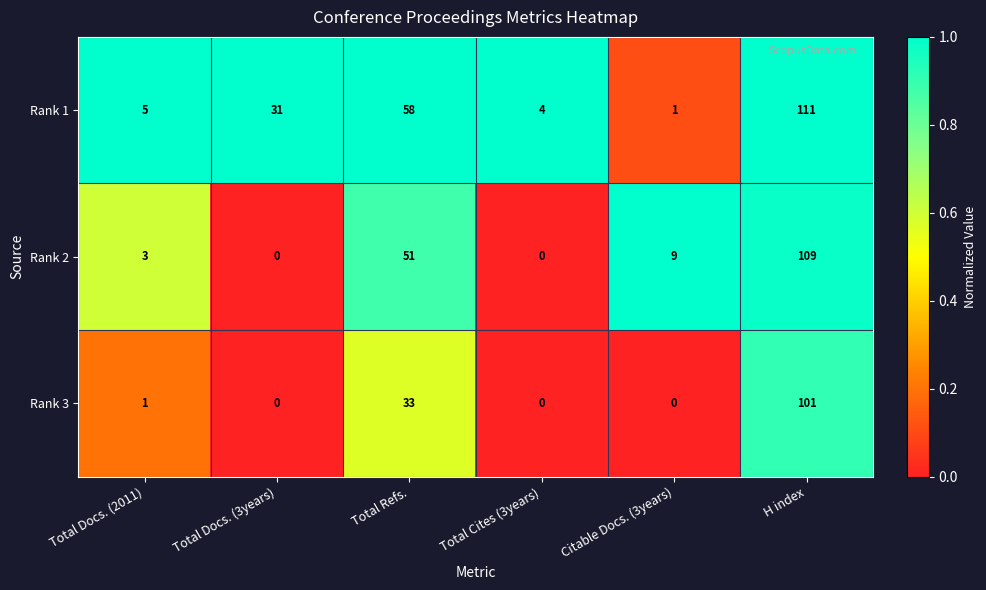

What is the greatest value displayed?

111